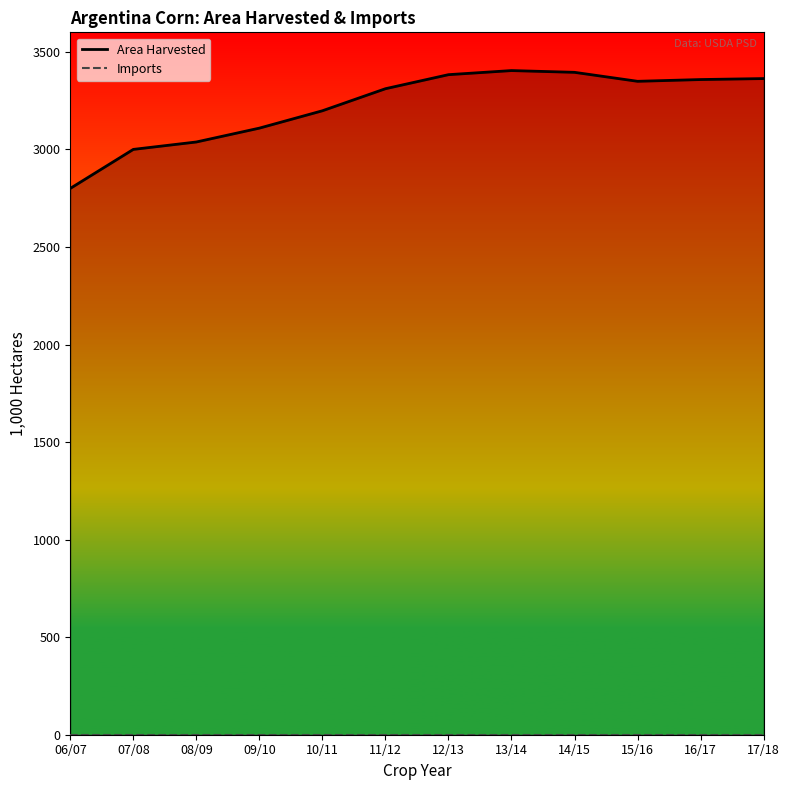

What is the approximate value of Area Harvested at 13/14?

3404